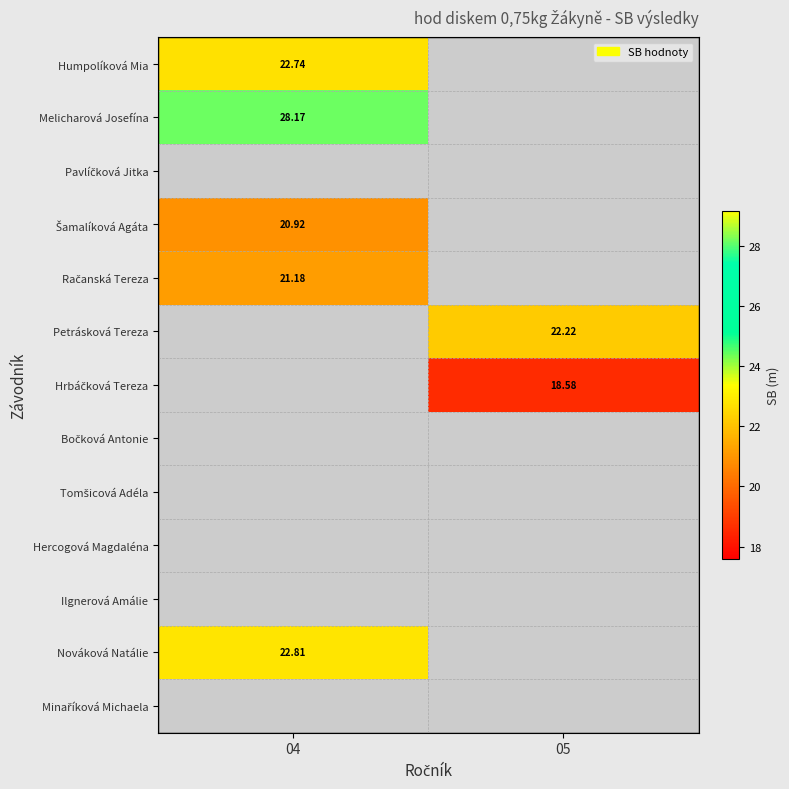

What is the approximate value of Melicharová Josefína at 04?

28.2